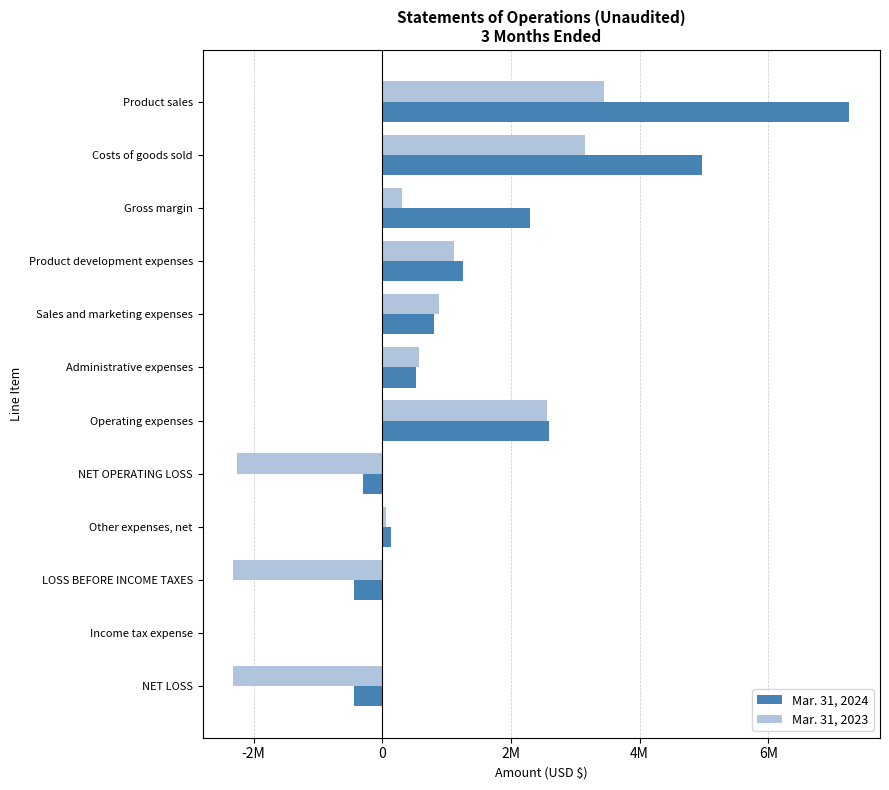

What are all the series names shown in the legend?

Mar. 31, 2024, Mar. 31, 2023